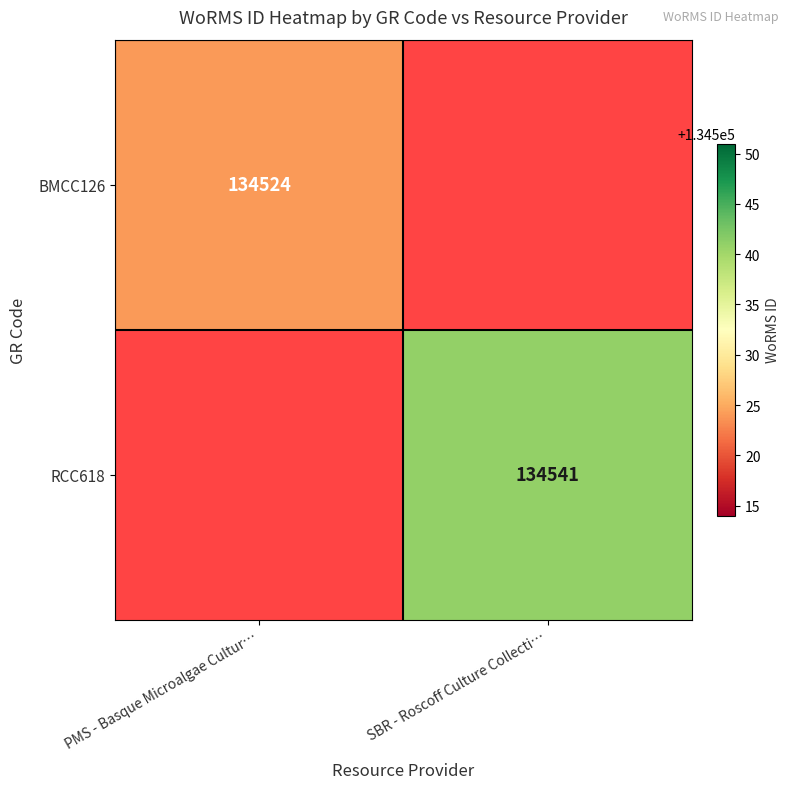

True or false: RCC618 has a value of 45432 at SBR - Roscoff Culture Collecti….

False